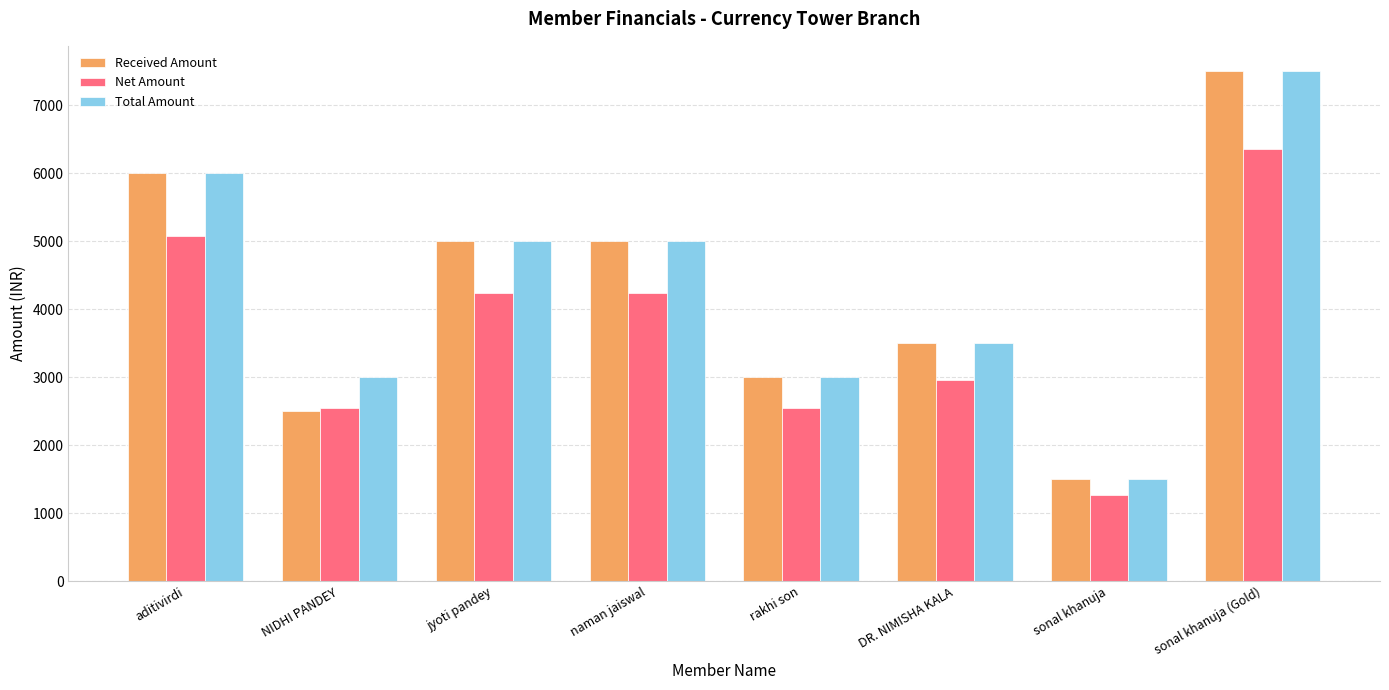

True or false: Total Amount has a value of 1043.0 at NIDHI PANDEY.

False